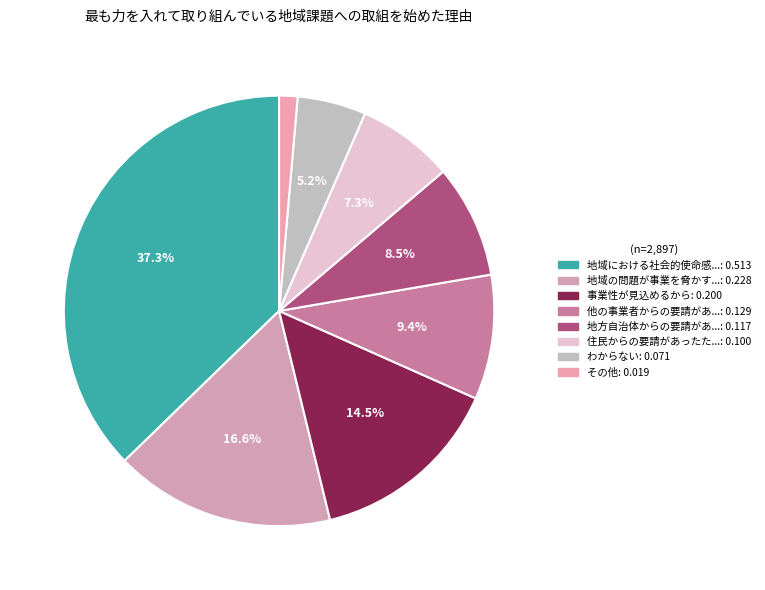

What is the largest slice in the pie chart?

地域における社会的使命感を感じたため